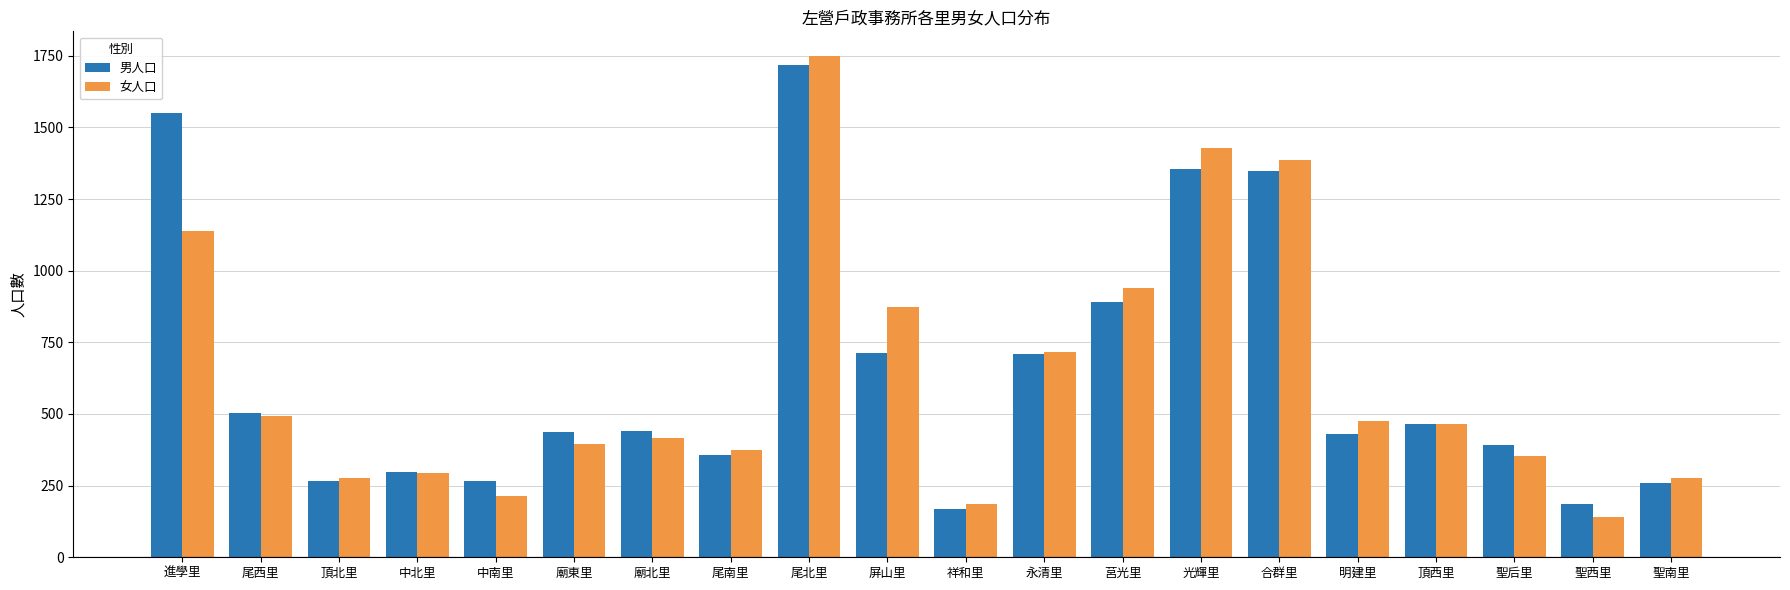

What position from the right is 中南里?

16